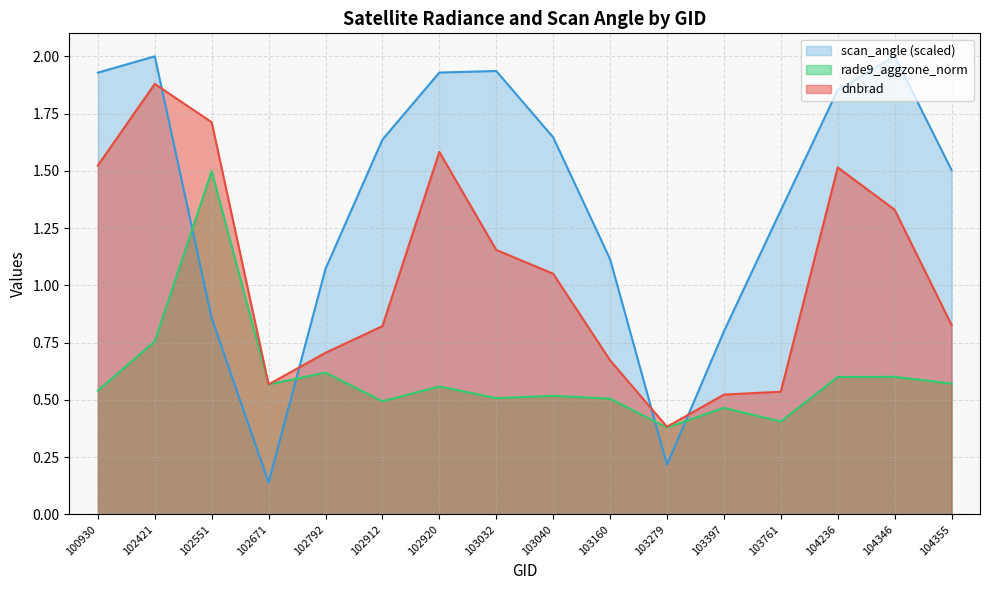

The scan_angle series shows 2.6 at 103032. True or false?

False